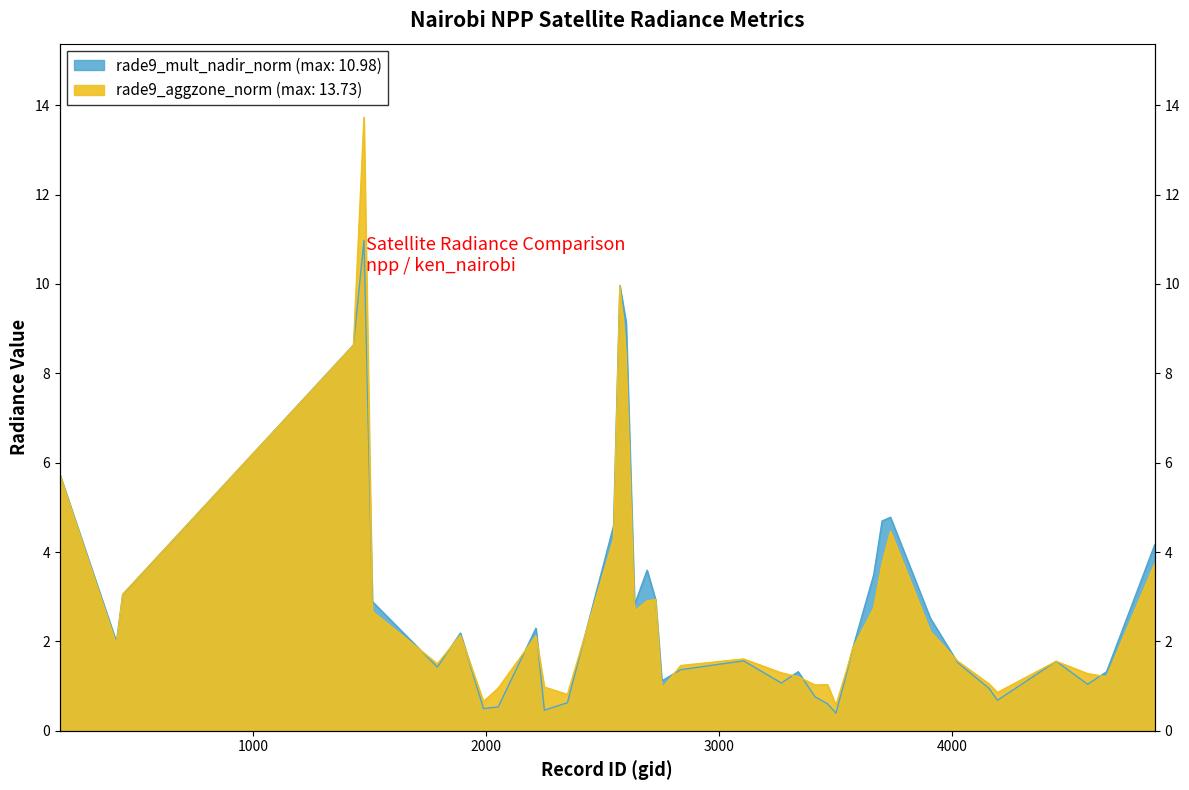

The value of rade9_mult_nadir_norm at 29 is 1.5. True or false?

False